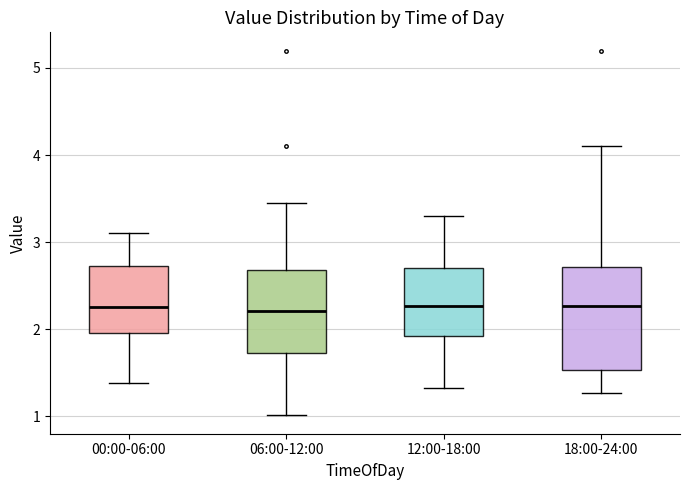

Where does the median line of the box for 06:00-12:00 sit on the y-axis? The values are not printed on the chart, so give them approximately, as read against the axis.

2.2